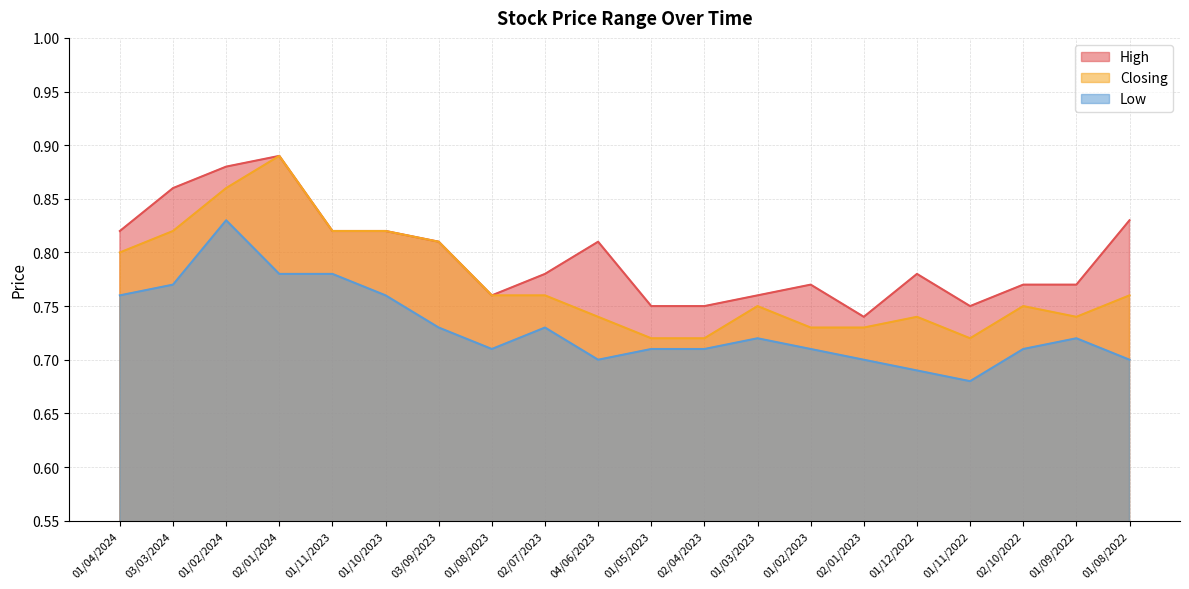

Which series has the largest total across all categories?

High